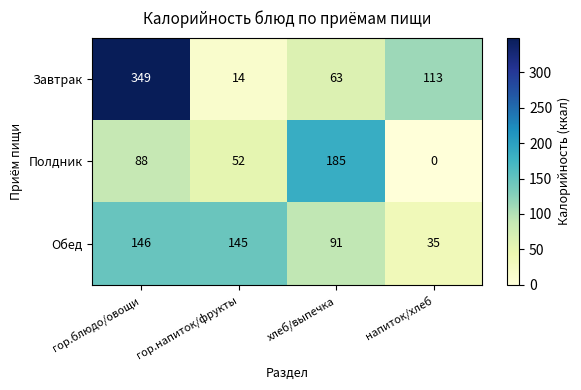

At which category is the sum across all series the highest?

гор.блюдо/овощи